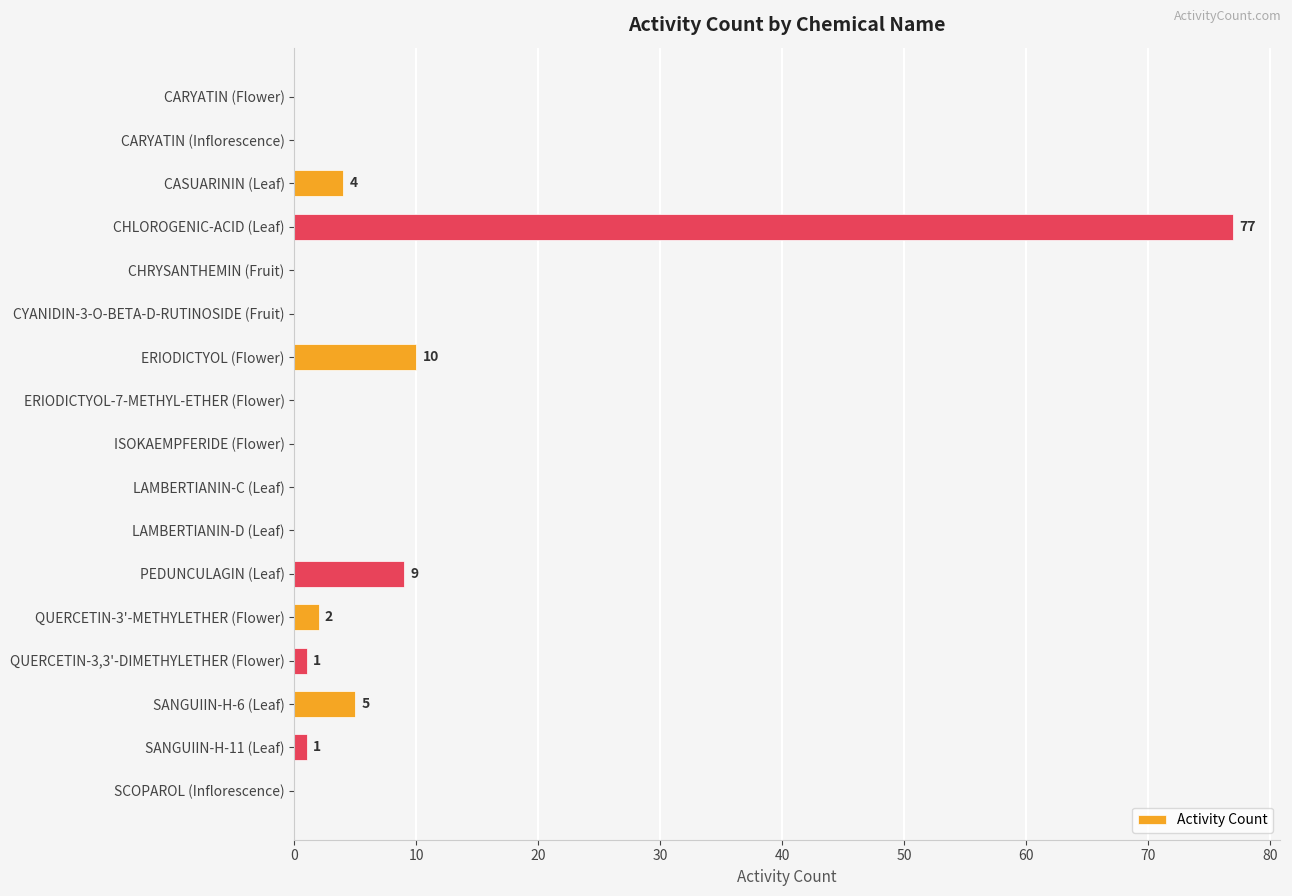

Reading top to bottom, list all the values displayed in this chart.

CARYATIN (Flower)=0	CARYATIN (Inflorescence)=0	CASUARININ (Leaf)=4	CHLOROGENIC-ACID (Leaf)=77	CHRYSANTHEMIN (Fruit)=0	CYANIDIN-3-O-BETA-D-RUTINOSIDE (Fruit)=0	ERIODICTYOL (Flower)=10	ERIODICTYOL-7-METHYL-ETHER (Flower)=0	ISOKAEMPFERIDE (Flower)=0	LAMBERTIANIN-C (Leaf)=0	LAMBERTIANIN-D (Leaf)=0	PEDUNCULAGIN (Leaf)=9	QUERCETIN-3'-METHYLETHER (Flower)=2	QUERCETIN-3,3'-DIMETHYLETHER (Flower)=1	SANGUIIN-H-6 (Leaf)=5	SANGUIIN-H-11 (Leaf)=1	SCOPAROL (Inflorescence)=0